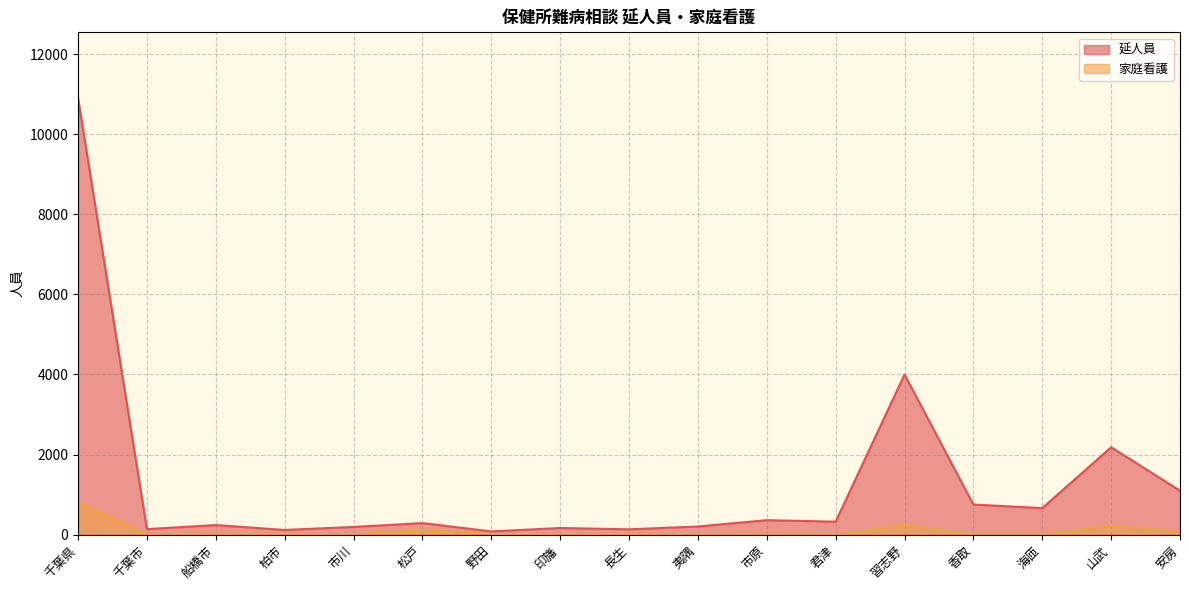

Which label corresponds to the largest value in the chart?

千葉県